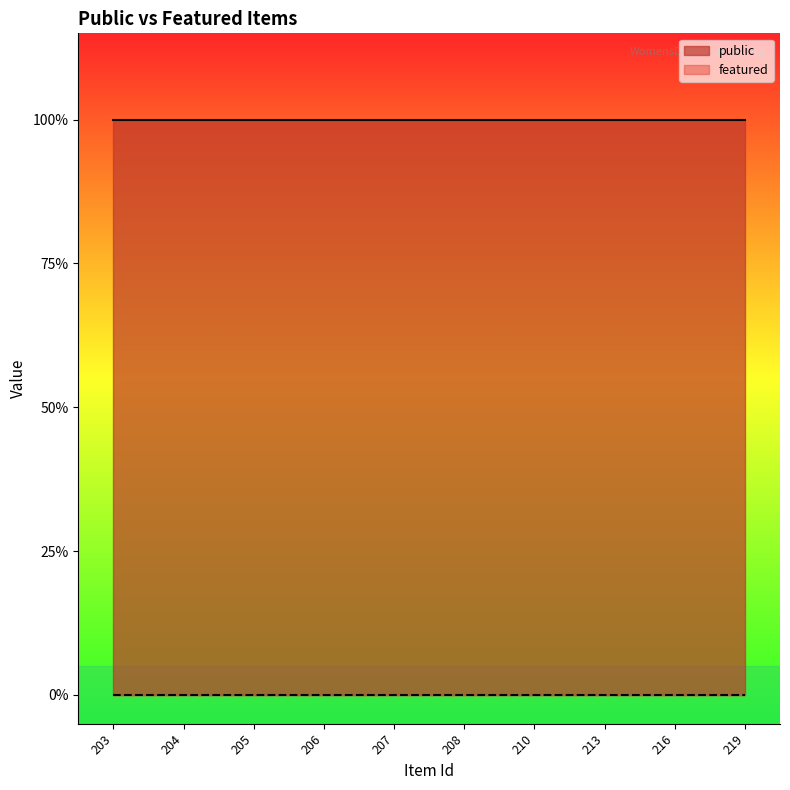

At how many categories does at least one series exceed 0?

10